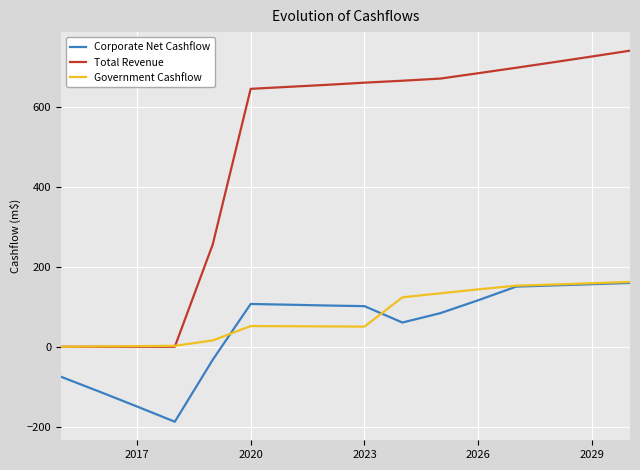

What is the lowest value of the Corporate Net Cashflow series?

-187.4